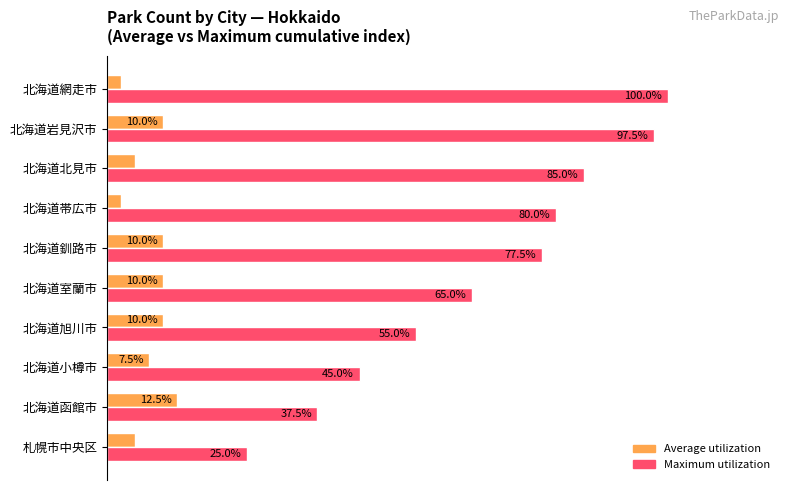

List the series in order of their peak value, highest first.

Maximum utilization, Average utilization